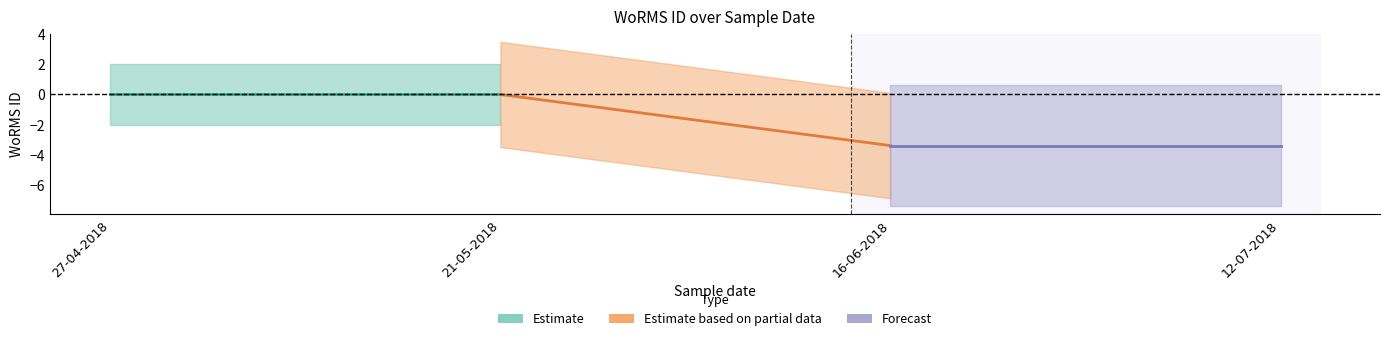

Which series has the largest total across all categories?

Estimate